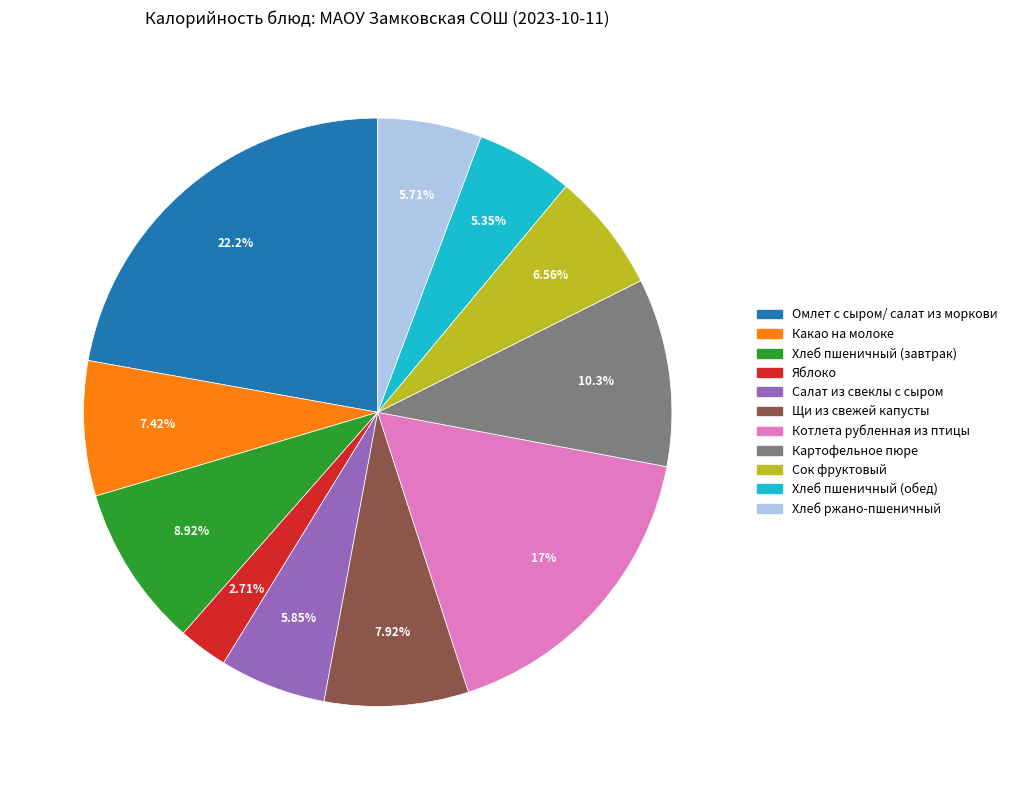

What is the ratio of the value at Сок фруктовый to the value at Какао на молоке?

0.9